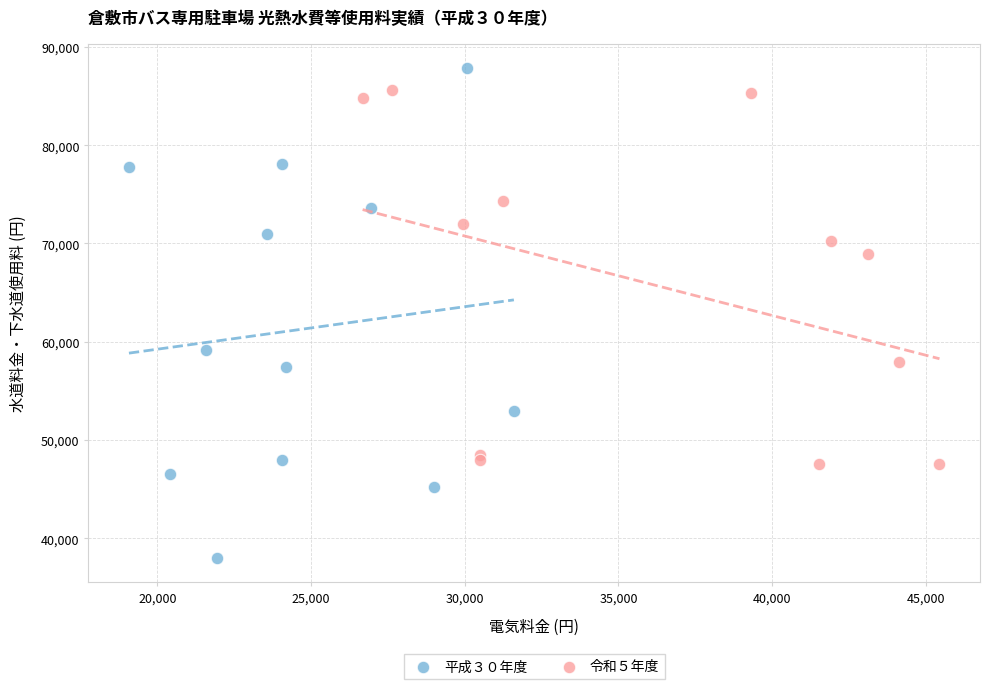

What are all the series names shown in the legend?

平成３０年度, 令和５年度